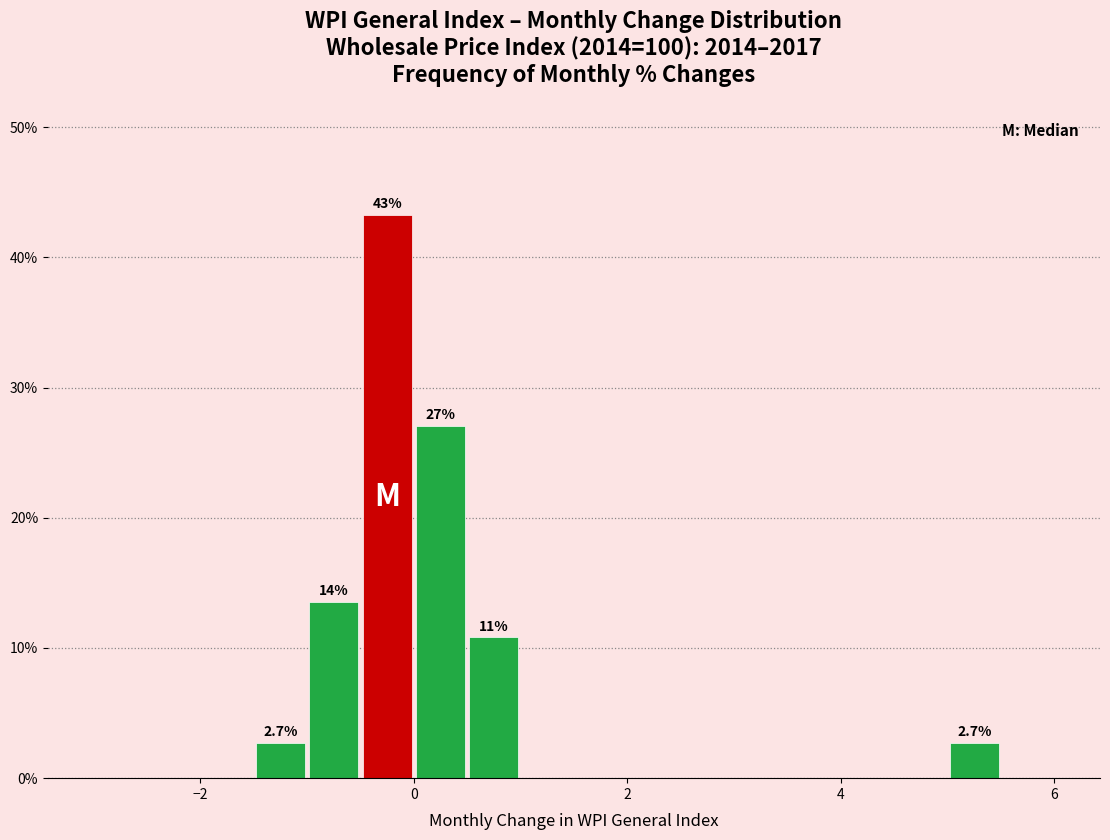

Around what value on the x-axis is the tallest bar? Give the approximate position of its centre, as read against the axis.

-0.2